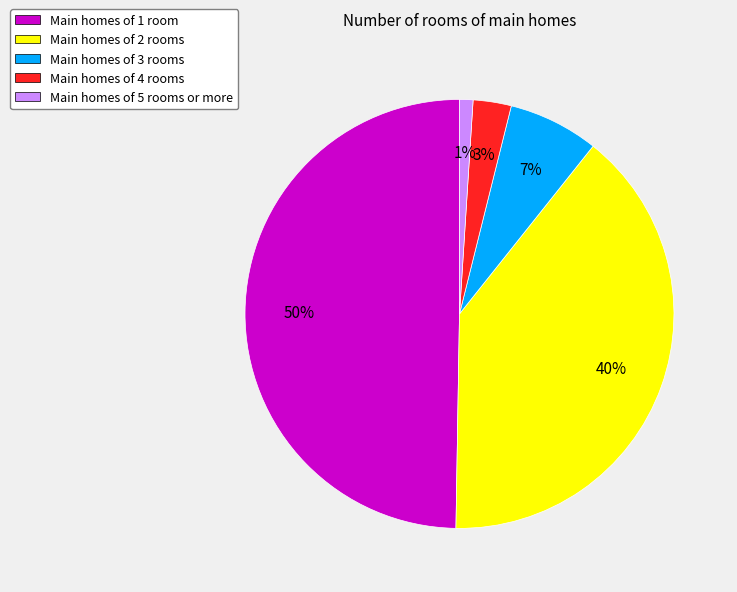

To the nearest percent, what portion does Main homes of 4 rooms represent?

3%